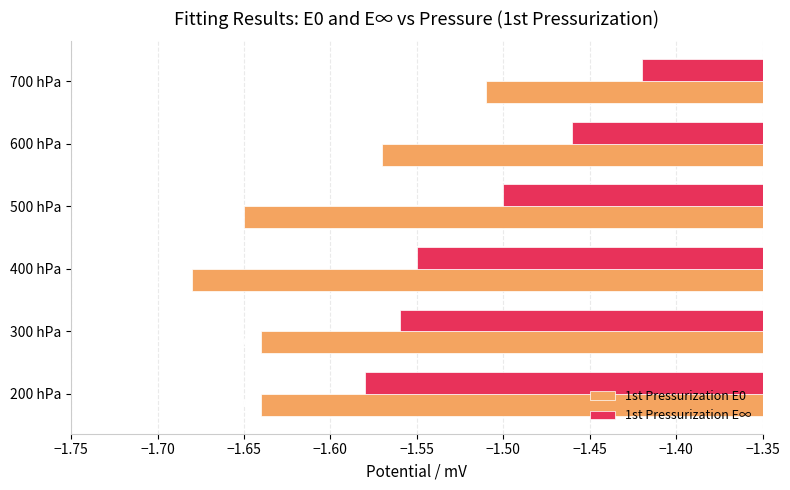

What is the sum of all 1st Pressurization E∞ values?

-9.1